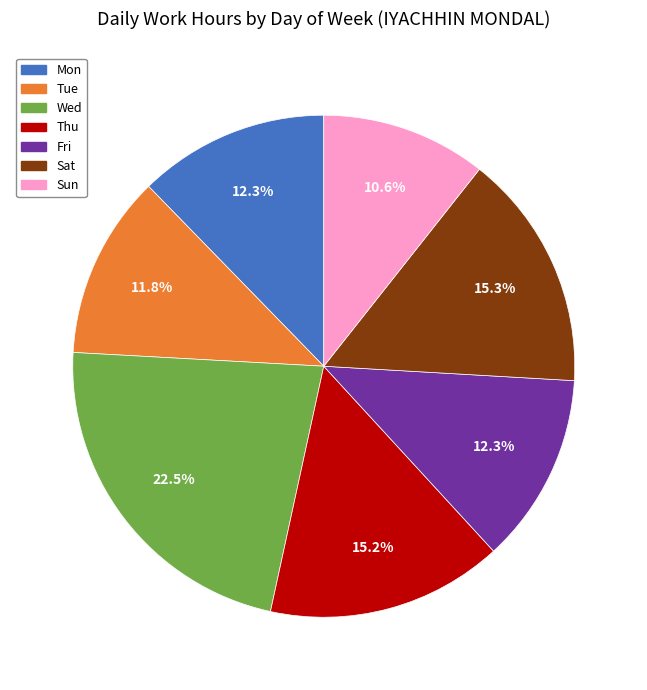

Is it true that Thu is 1% of the pie?

False